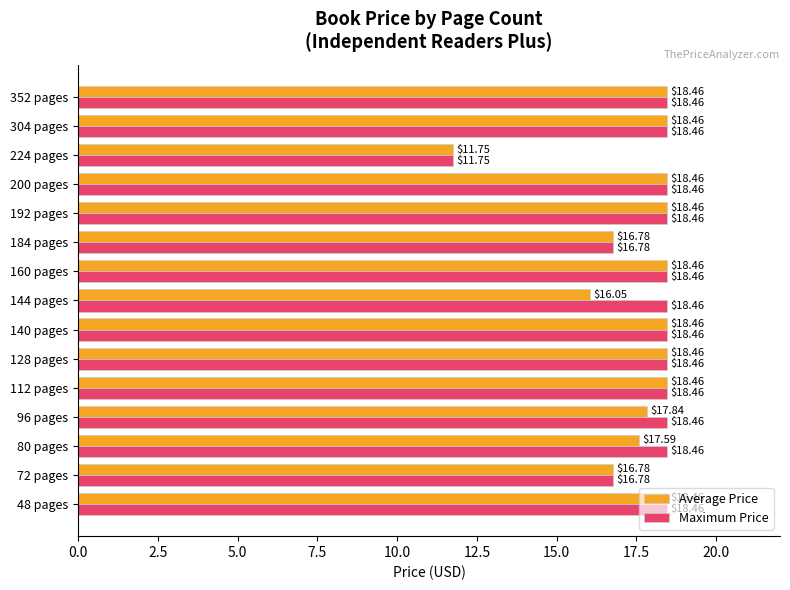

What are all the series names shown in the legend?

Average Price, Maximum Price